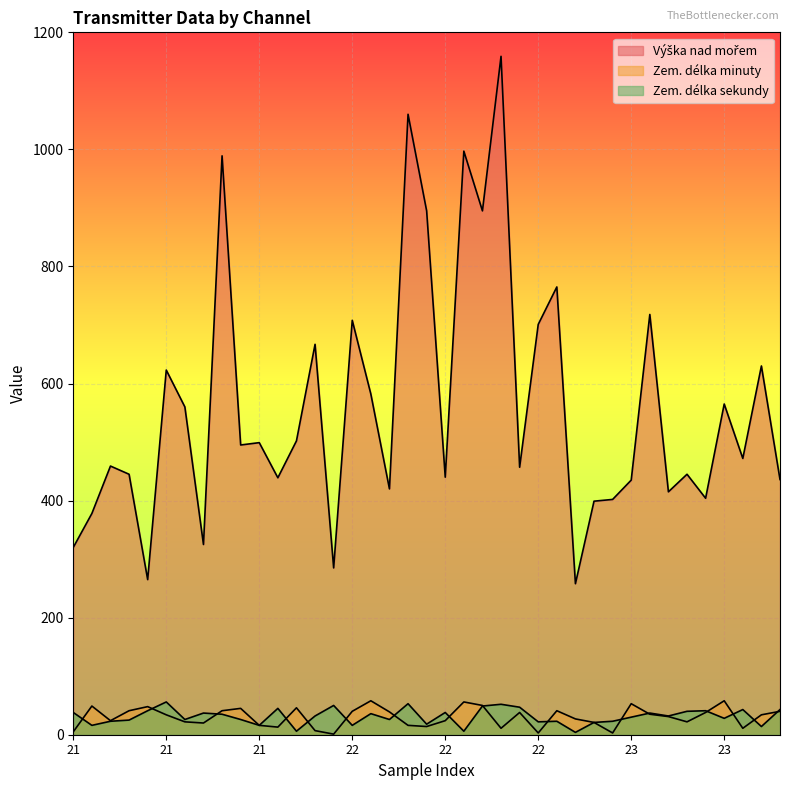

Reading left to right, what are all the values shown in this chart?

Výška nad mořem: 320	378	459	445	265	623	560	325	989	495	499	439	502	667	285	708	582	420	1060	895	440	997	895	1159	457	701	765	258	399	402	435	718	415	445	404	565	472	630	436
Zem. délka minuty: 5	49	24	41	48	34	22	20	41	45	16	13	46	7	1	40	58	39	16	14	24	56	50	11	38	3	41	27	21	3	53	35	31	22	38	58	11	34	40
Zem. délka sekundy: 38	16	23	25	41	56	26	37	35	26	16	45	6	32	50	16	36	26	53	18	38	6	49	52	47	22	23	4	21	23	30	37	32	40	41	28	43	14	43